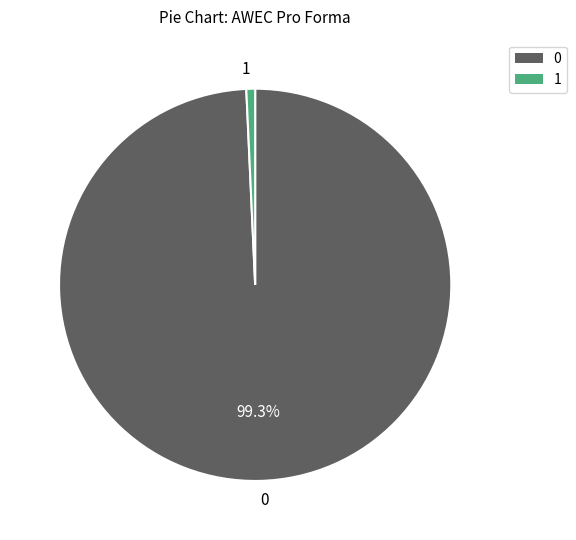

What percentage is NOT represented by 0?

0.7%